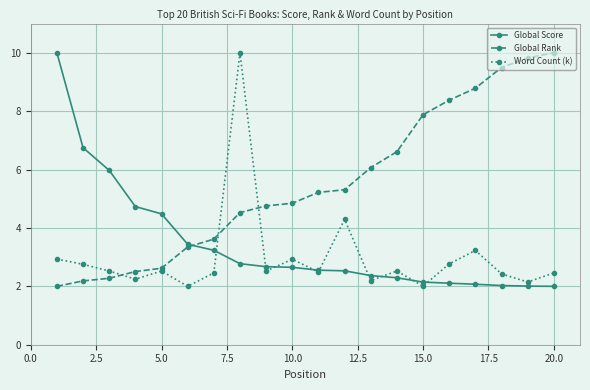

Which series has the largest total across all categories?

Global Rank